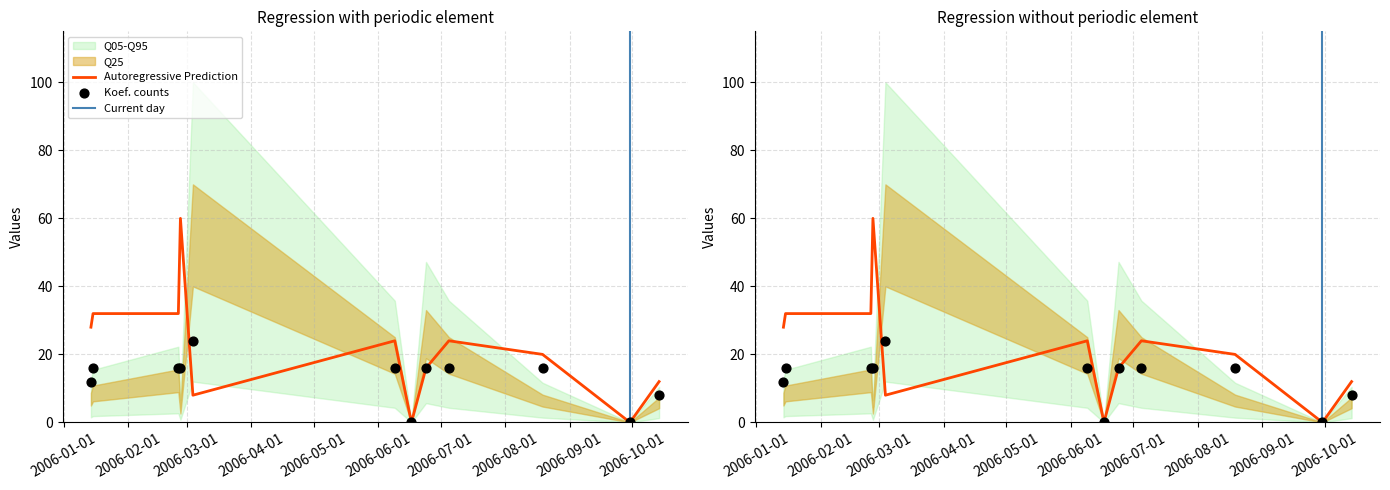

At how many categories does at least one series exceed 0?

10